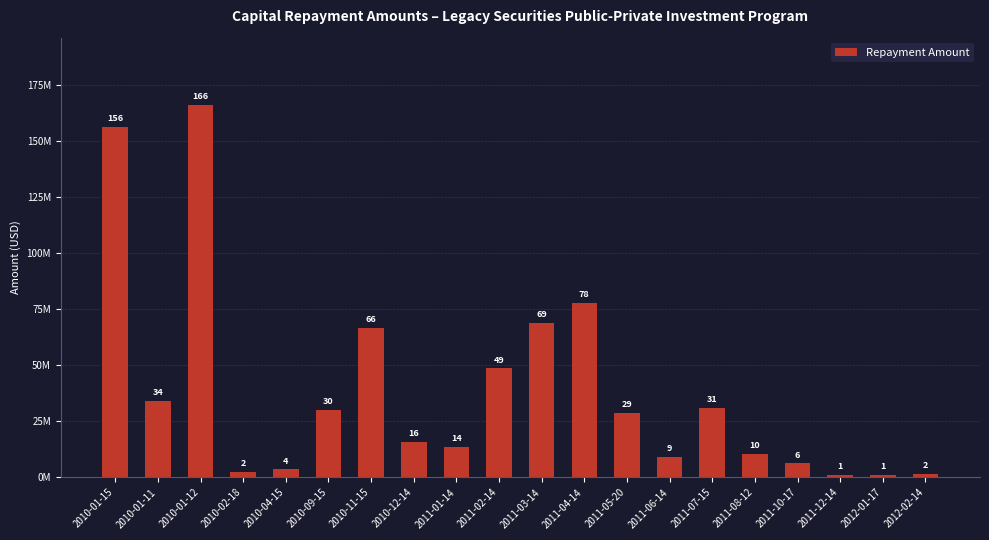

Are the bars horizontal?

No